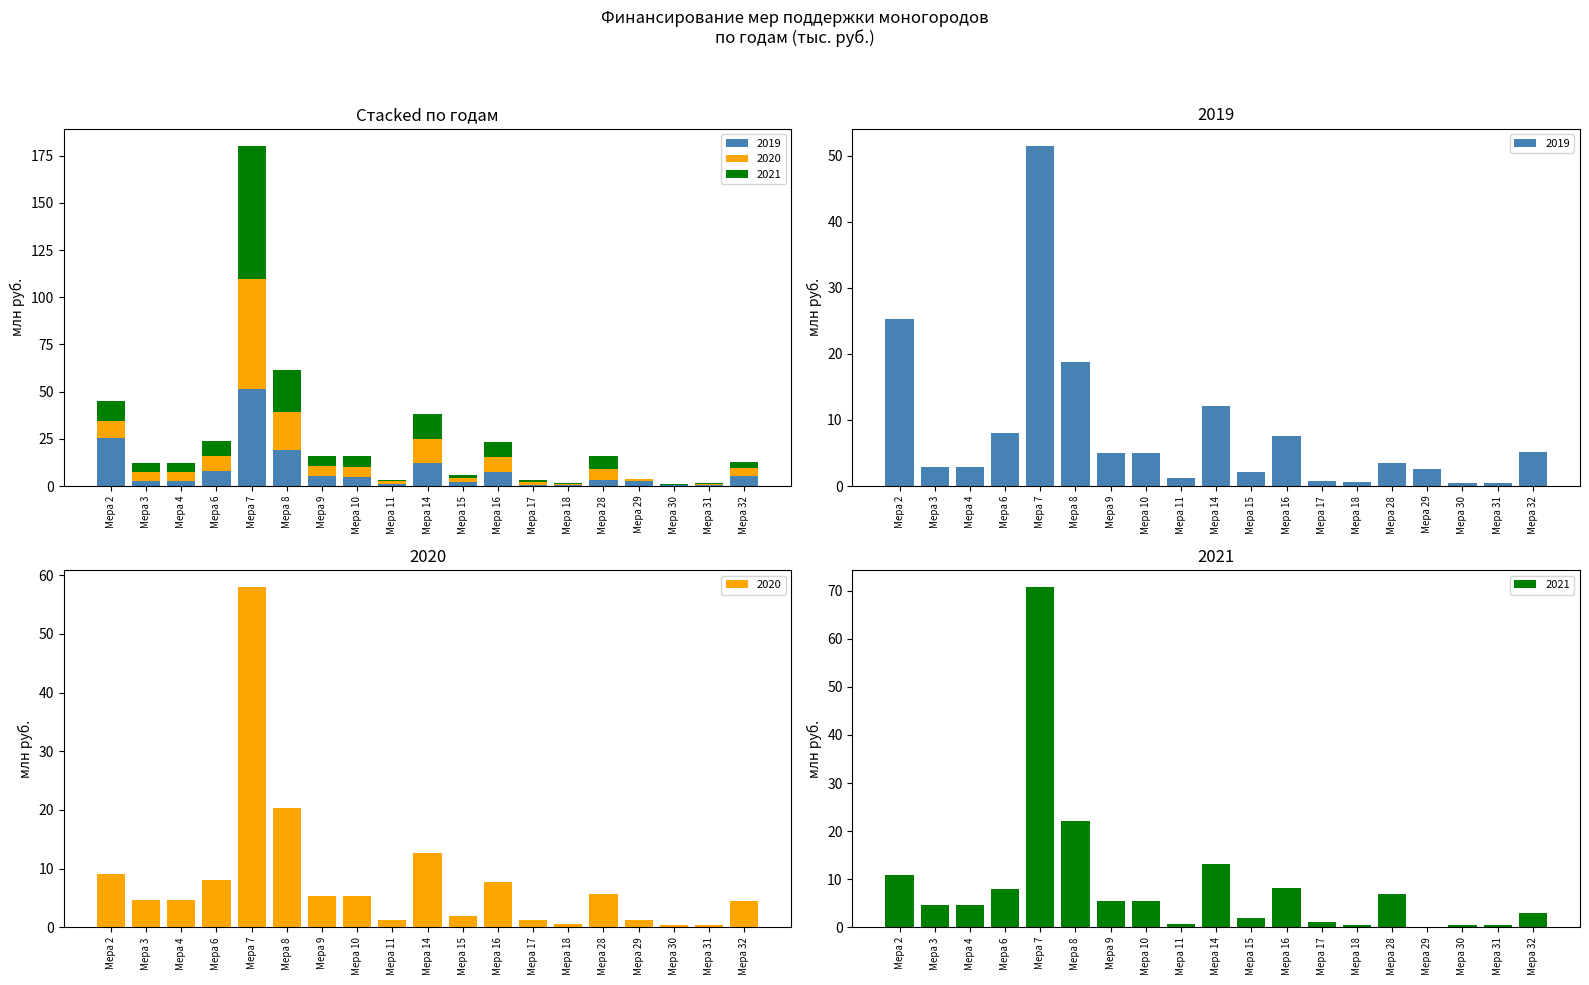

What is the minimum value shown in the chart?

0.1